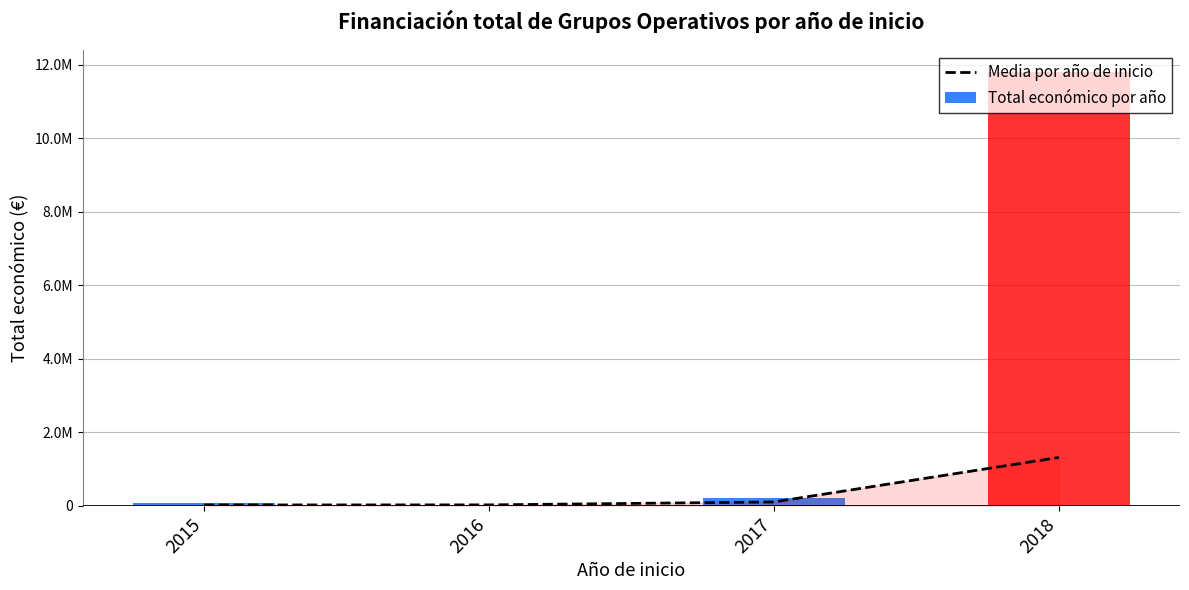

How many distinct data groups are displayed?

2